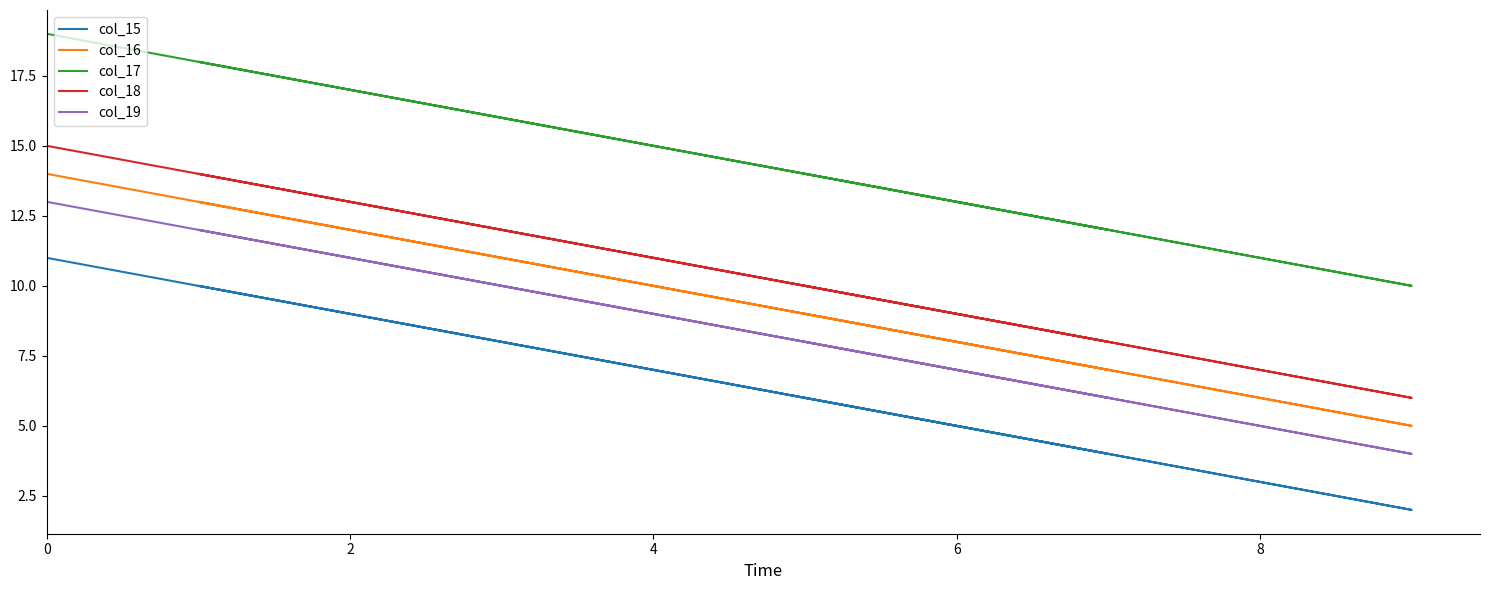

True or false: col_16 and col_15 intersect in this chart.

False